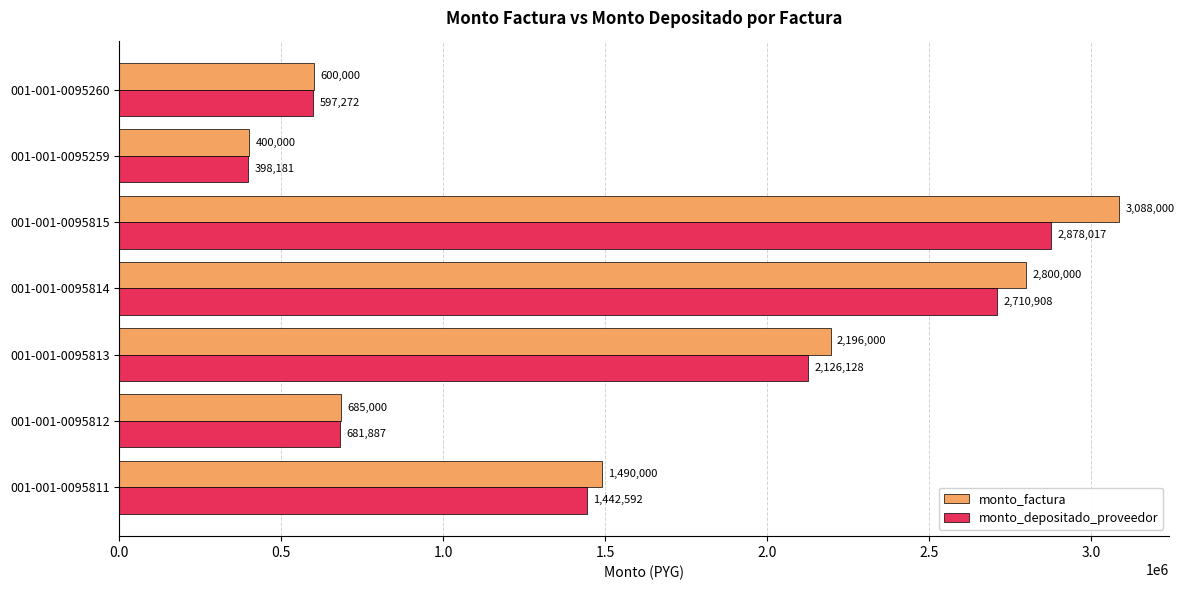

How many series are shown in this chart?

2